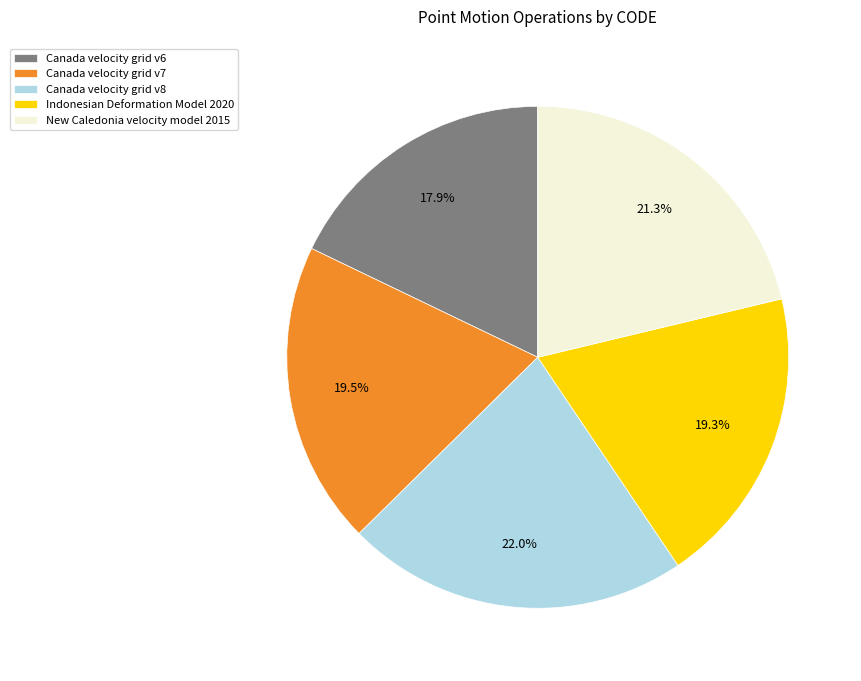

Does any single category account for the majority?

No